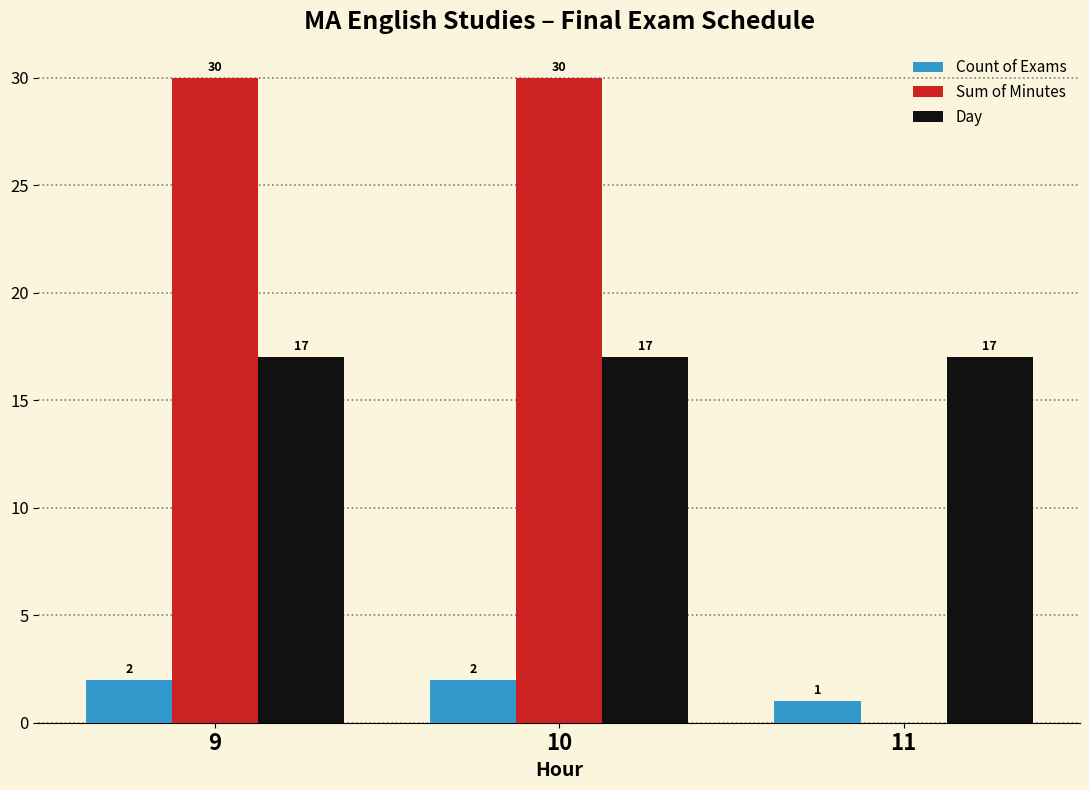

How many distinct data groups are displayed?

3